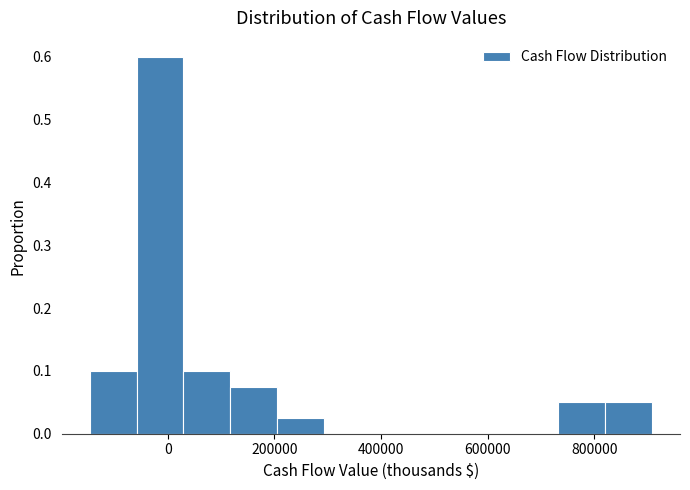

Reading left to right, list every bar in this chart as the range it spans on the x-axis followed by its height. Neither the bar edges nor the heights are printed on the chart, so give them approximately, as read against the axes.

-140000 to -60000: 0.10
-60000 to 20000: 0.60
20000 to 120000: 0.10
120000 to 200000: 0.08
200000 to 300000: 0.03
300000 to 380000: 0
380000 to 460000: 0
460000 to 560000: 0
560000 to 640000: 0
640000 to 740000: 0
740000 to 820000: 0.05
820000 to 900000: 0.05